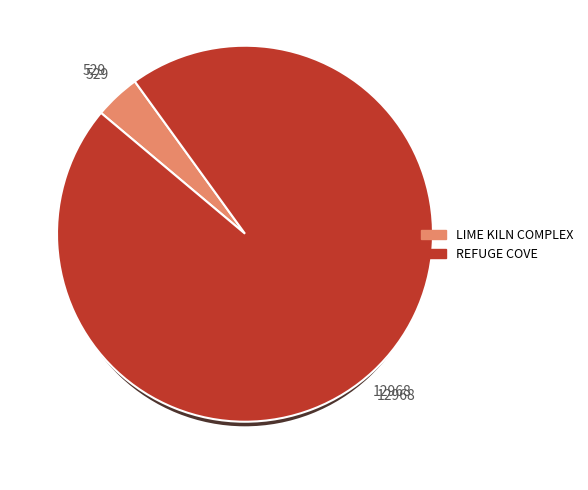

What is the change in value from LIME KILN COMPLEX to REFUGE COVE?

+12439